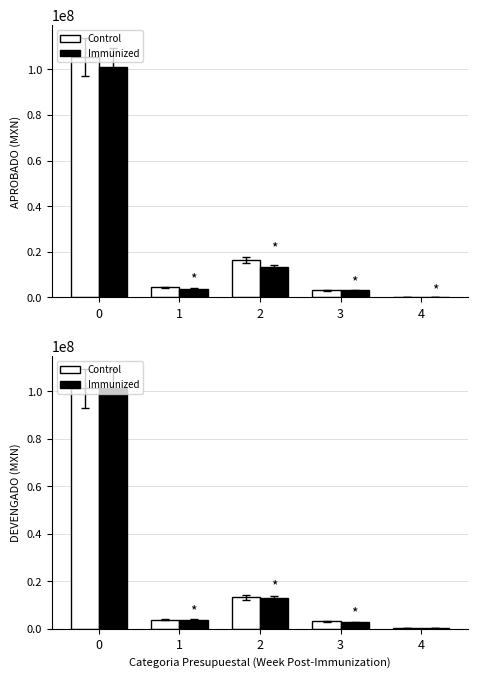

At 3, list the series in order from largest to smallest.

Control, Immunized